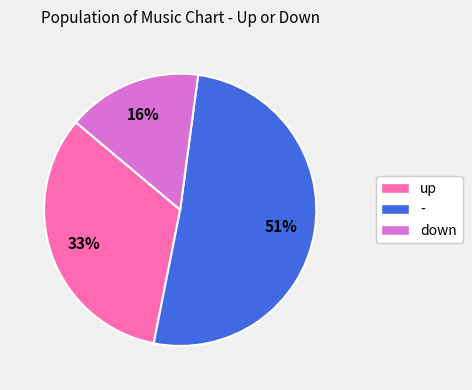

To the nearest percent, what is the difference between the up and down slice percentages?

17%